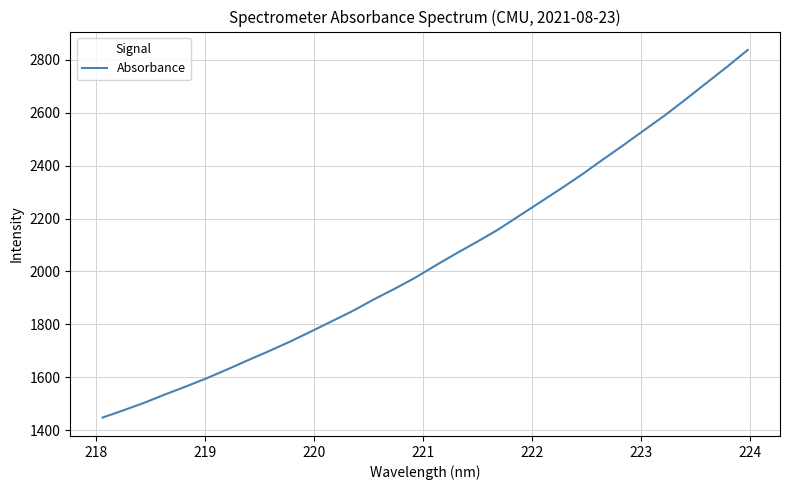

What is the maximum value shown in the chart?

2836.2